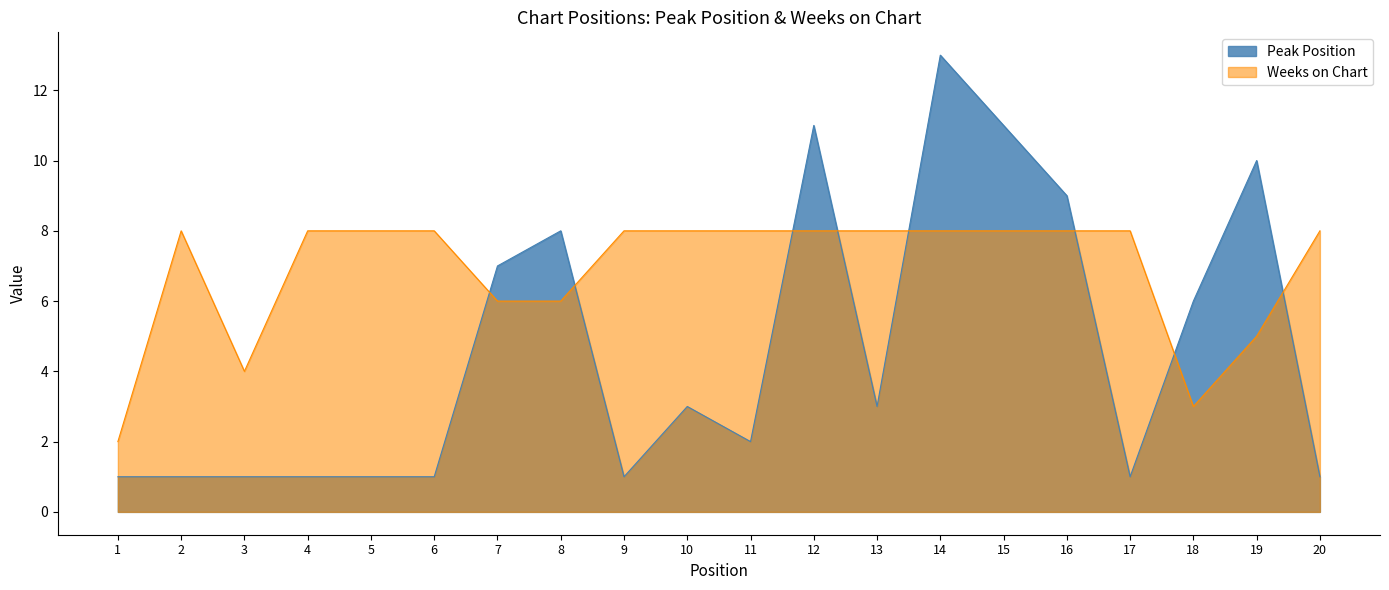

What is the value of the Peak Position point at the 11th from the left?

2